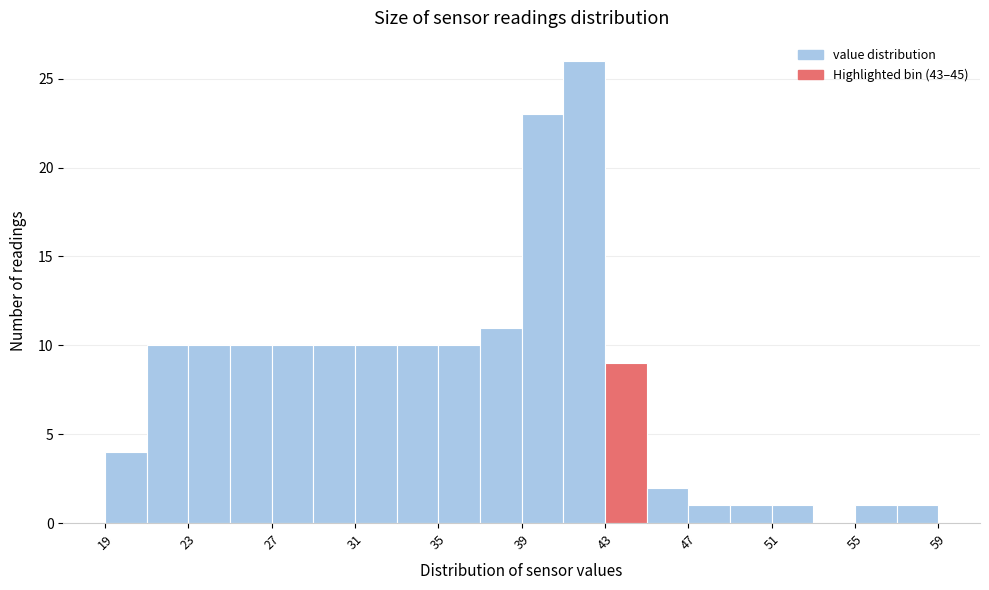

Reading left to right, list every bar in this chart as the range it spans on the x-axis followed by its height. The values are not printed on the chart, so give them approximately, as read against the axis.

19 to 21: 4
21 to 23: 10
23 to 25: 10
25 to 27: 10
27 to 29: 10
29 to 31: 10
31 to 33: 10
33 to 35: 10
35 to 37: 10
37 to 39: 11
39 to 41: 23
41 to 43: 26
43 to 45: 9
45 to 47: 2
47 to 49: 1
49 to 51: 1
51 to 53: 1
53 to 55: 0
55 to 57: 1
57 to 59: 1